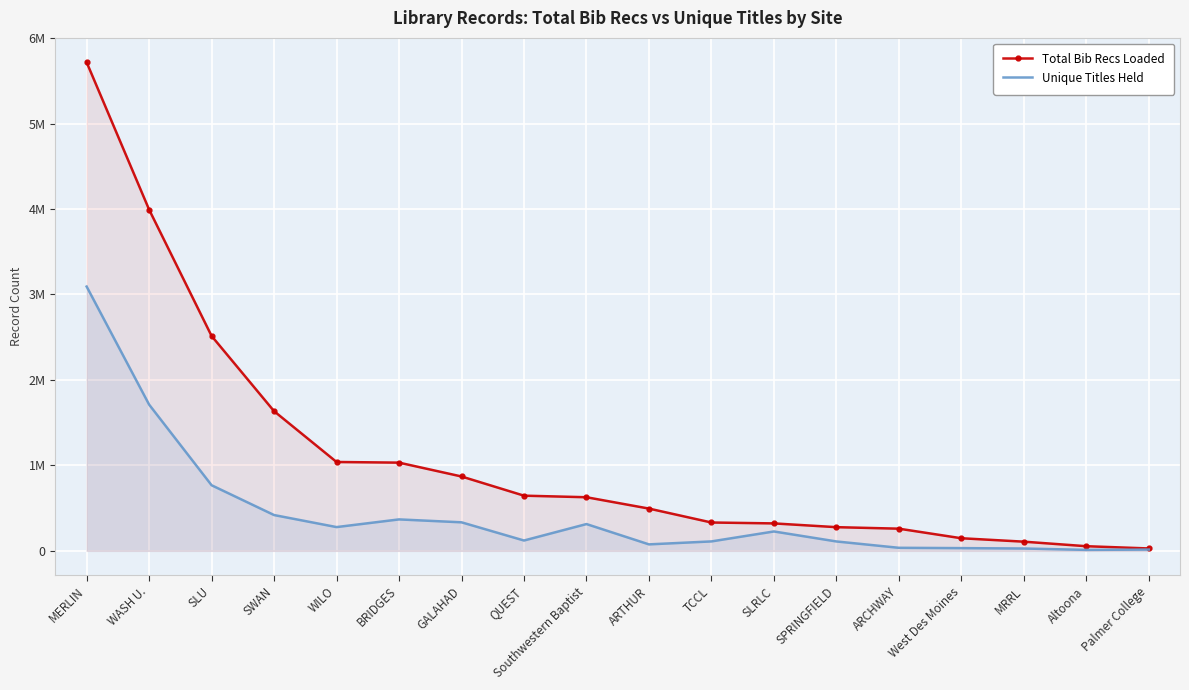

What is the difference between the maximum and minimum values in the Total Bib Recs Loaded series?

5688918